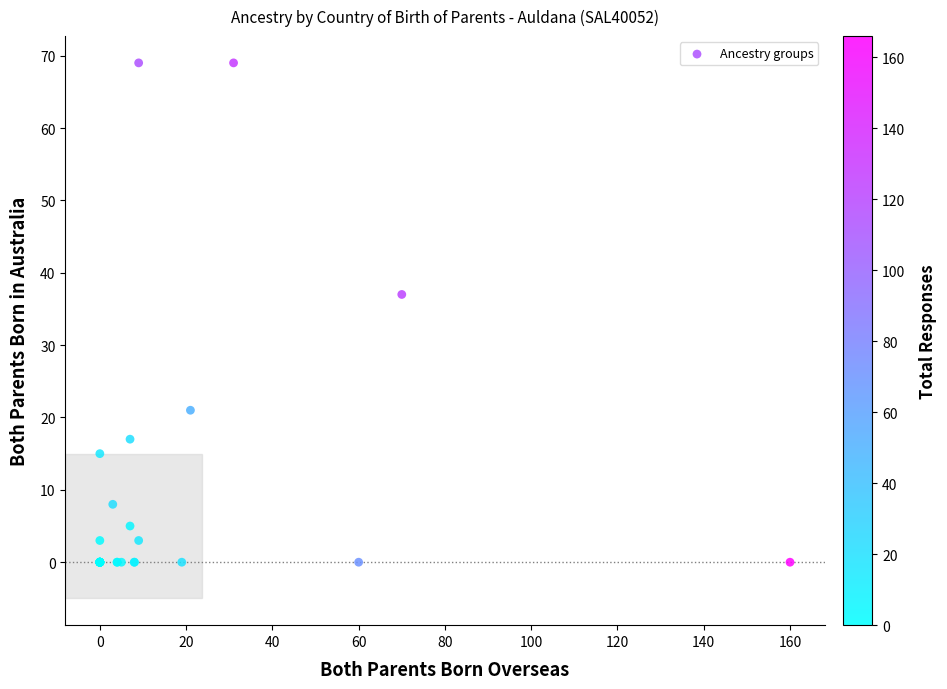

What Y value in the scatter plot is closest to 34?

37